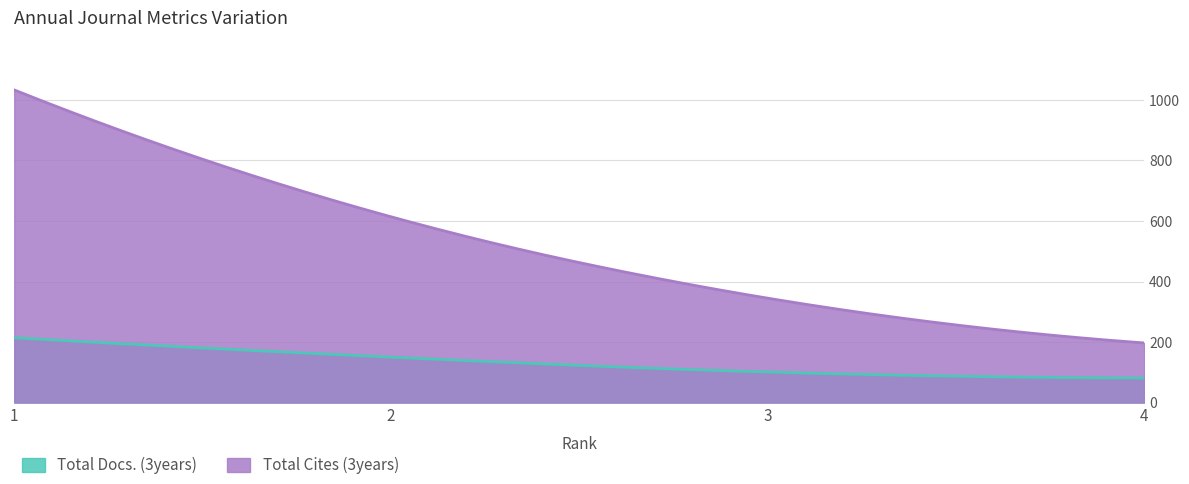

At which label is Total Cites (3years) closest to 615?

2